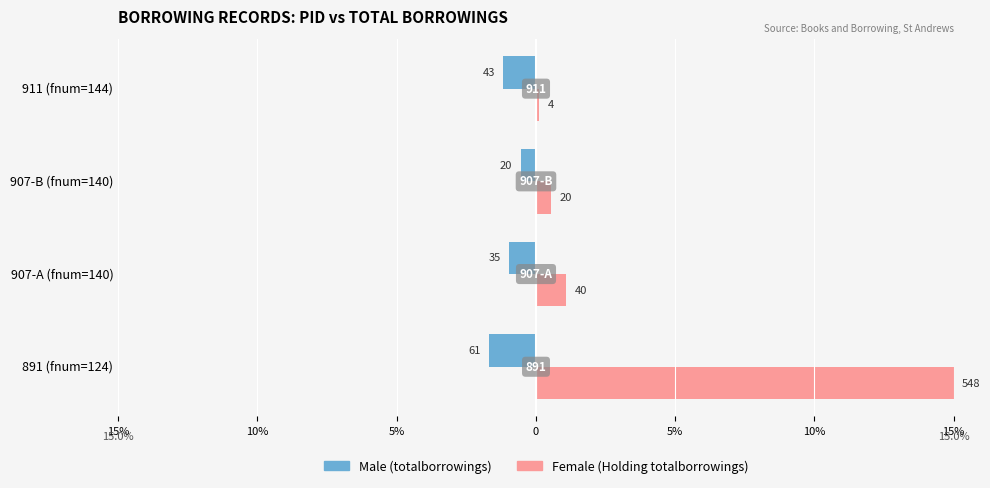

How many bars are there in each group?

2